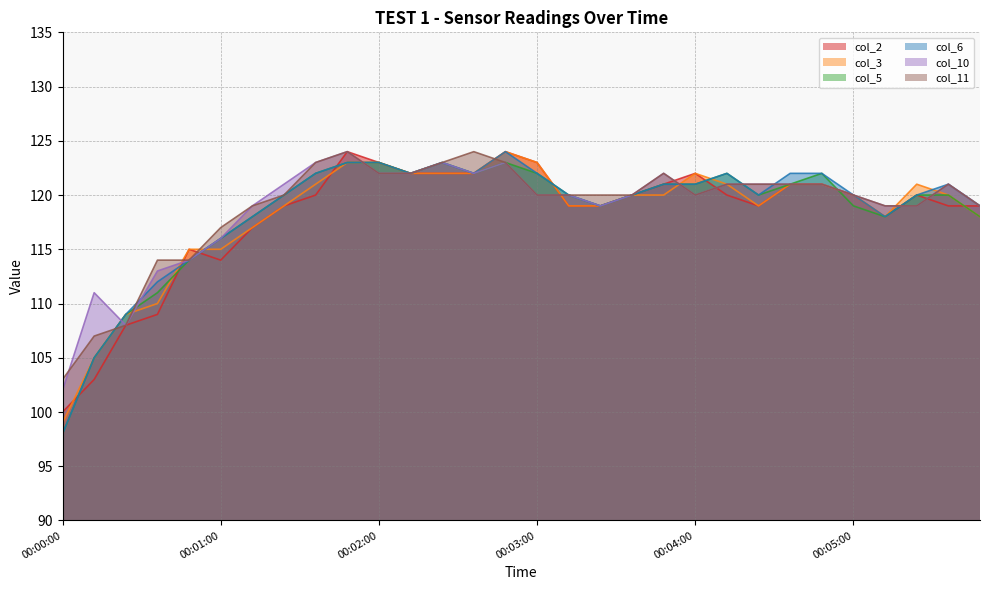

Where do col_11 and col_10 first cross each other?

00:00:00 and 00:00:12